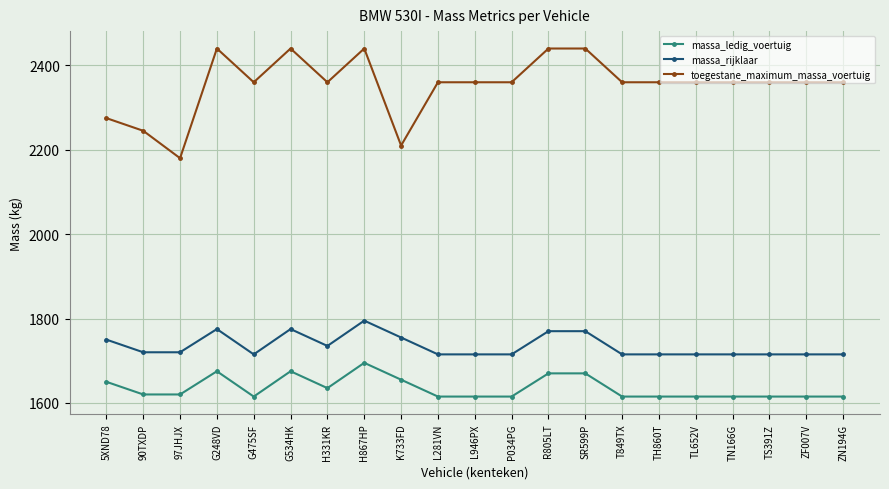

At which label does toegestane_maximum_massa_voertuig reach its minimum?

97JHJX